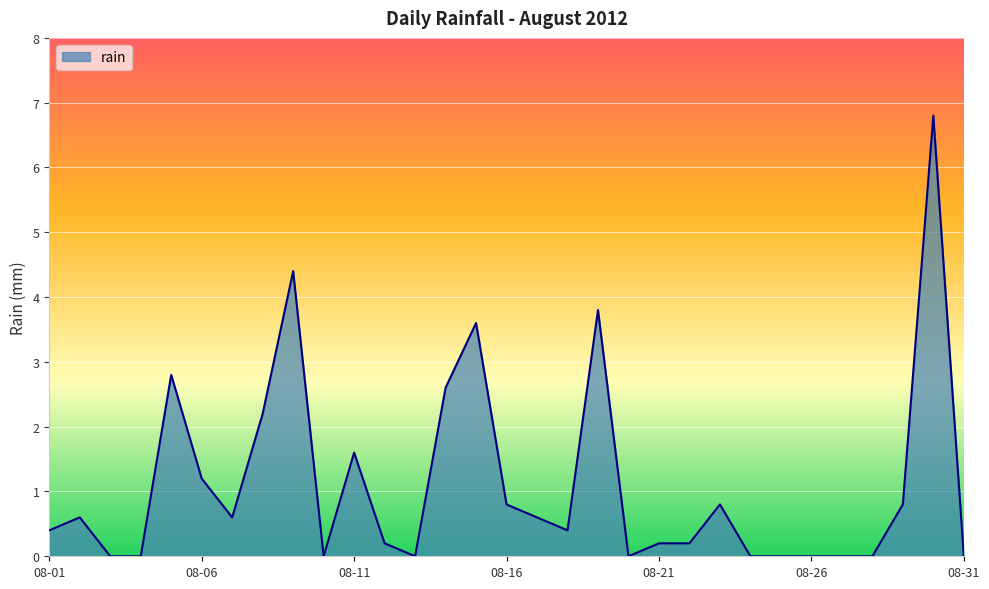

What is the maximum value shown in the chart?

6.8